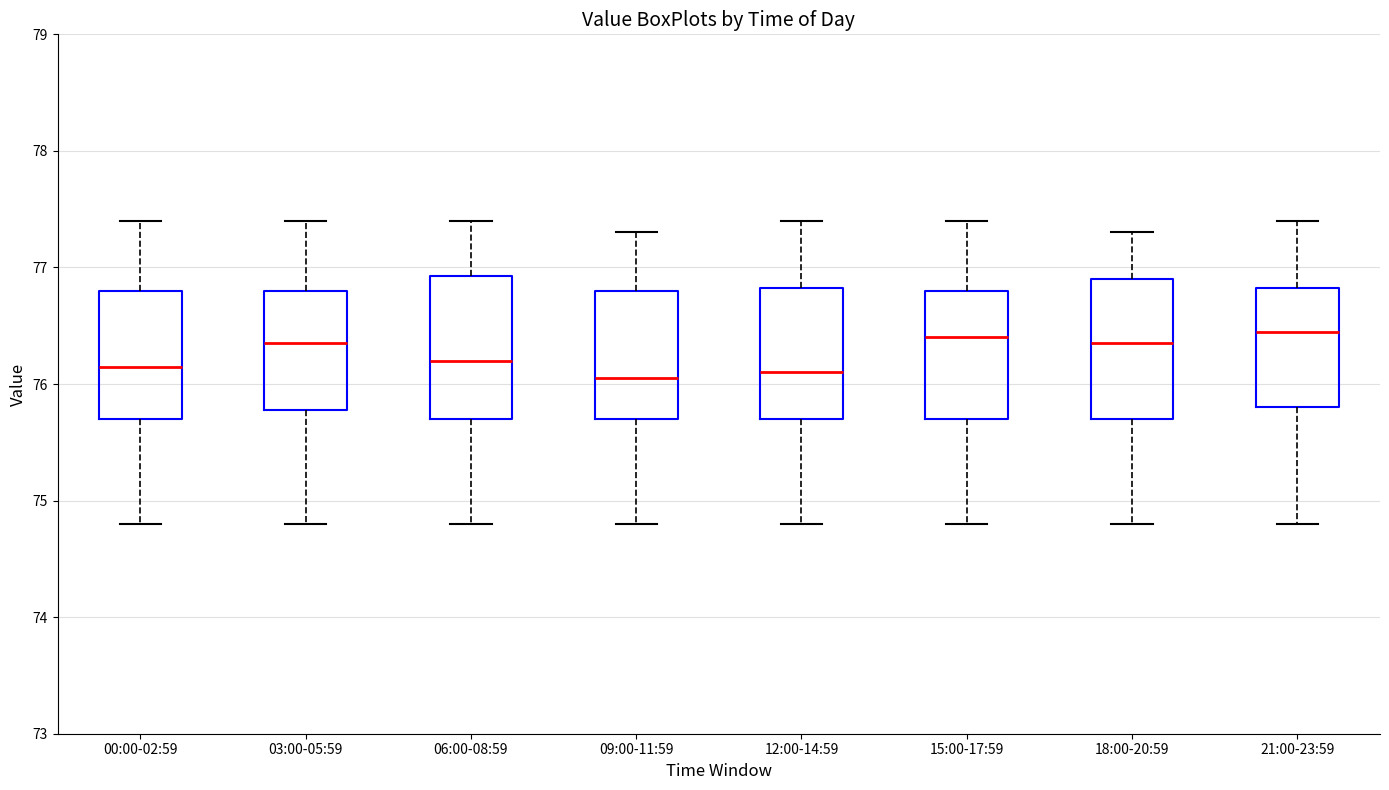

Where does the lower whisker of the box for 00:00-02:59 end on the y-axis? The values are not printed on the chart, so give them approximately, as read against the axis.

74.8